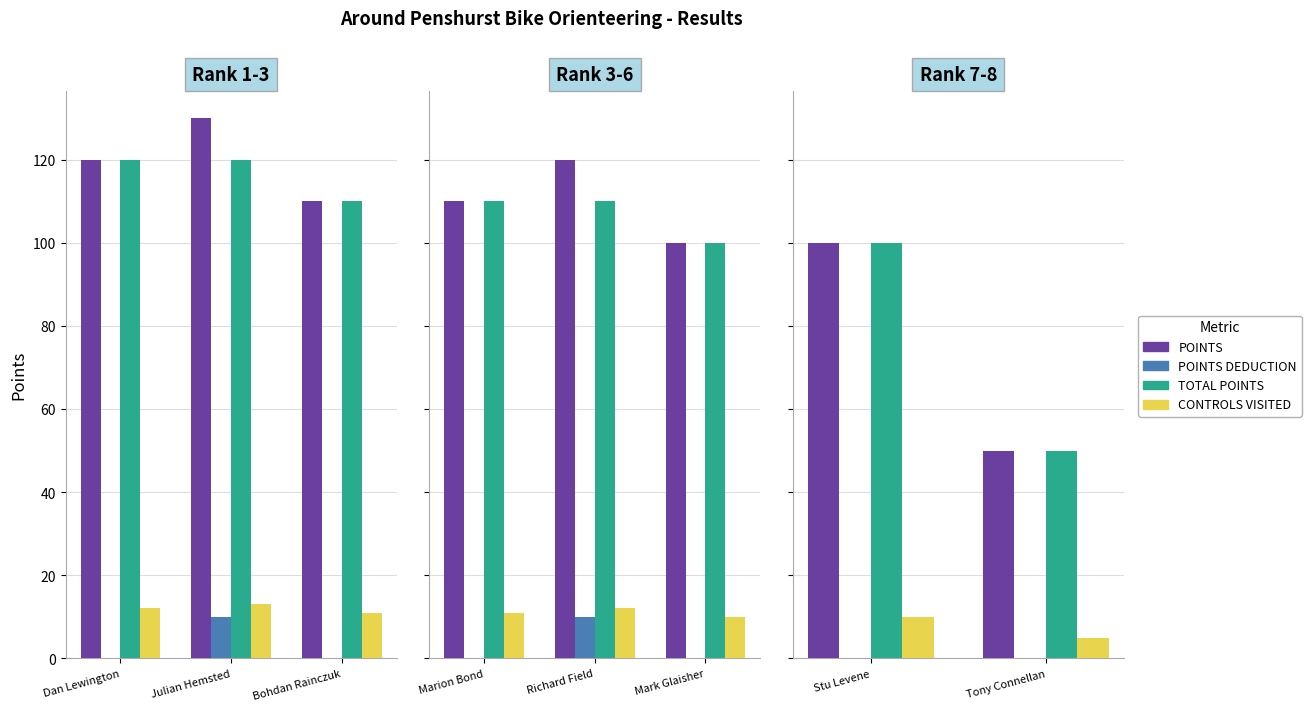

Are the bars horizontal?

No